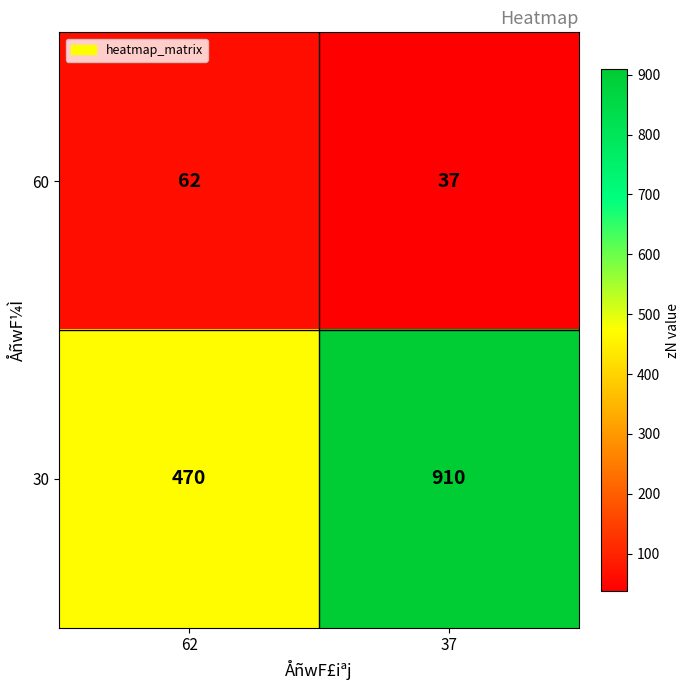

What is the spread (max minus min) of values at 37?

873